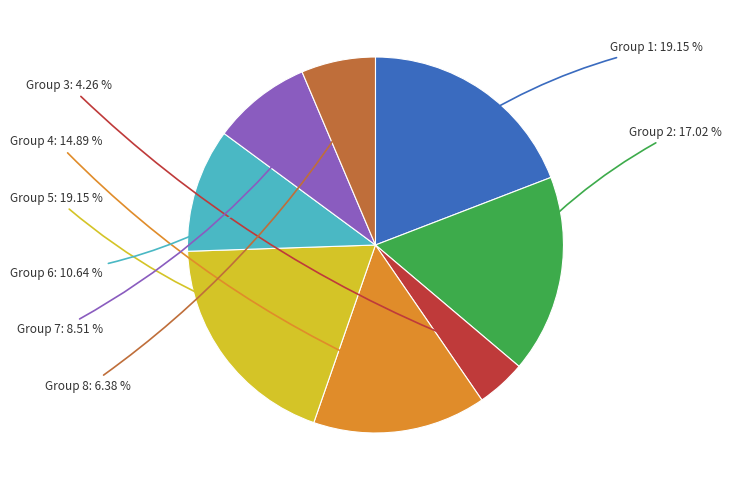

Is there any slice that represents more than half of the pie?

No